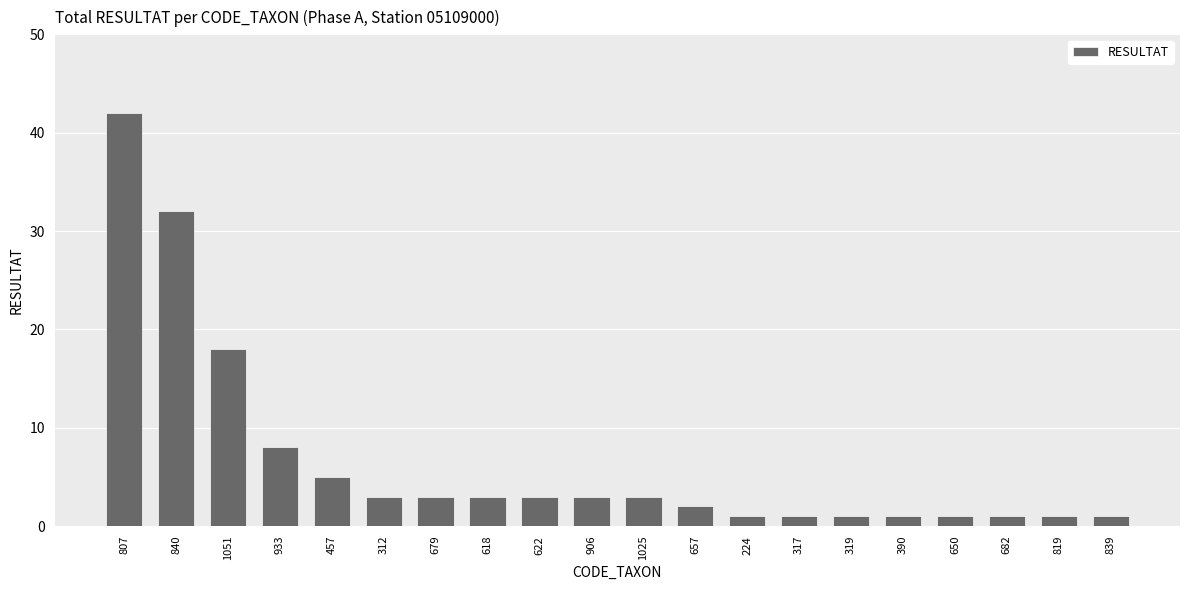

Where does the data first go above 3?

807